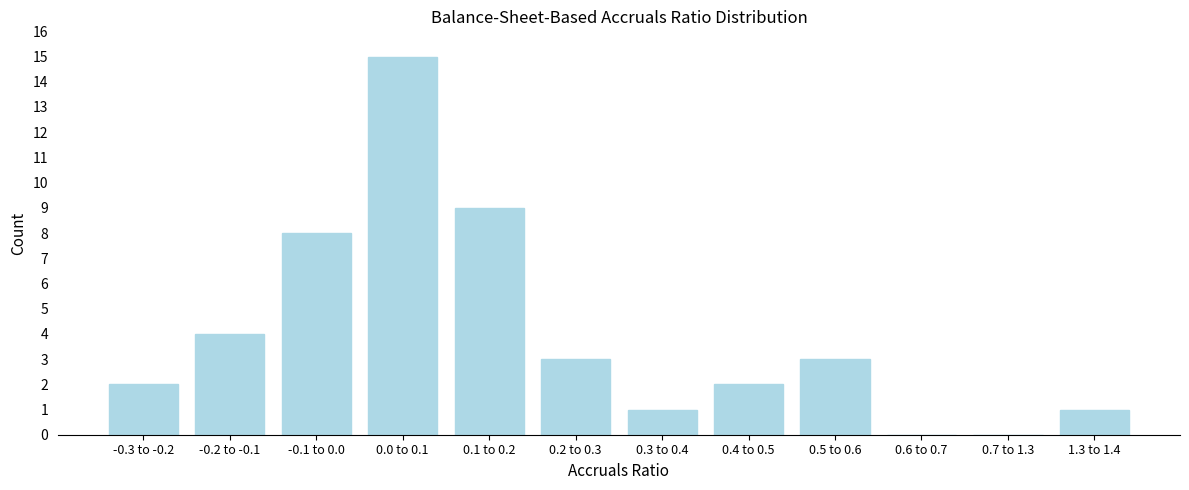

Reading left to right, transcribe all the data shown in this chart.

-0.3 to -0.2=2	-0.2 to -0.1=4	-0.1 to 0.0=8	0.0 to 0.1=15	0.1 to 0.2=9	0.2 to 0.3=3	0.3 to 0.4=1	0.4 to 0.5=2	0.5 to 0.6=3	0.6 to 0.7=0	0.7 to 1.3=0	1.3 to 1.4=1